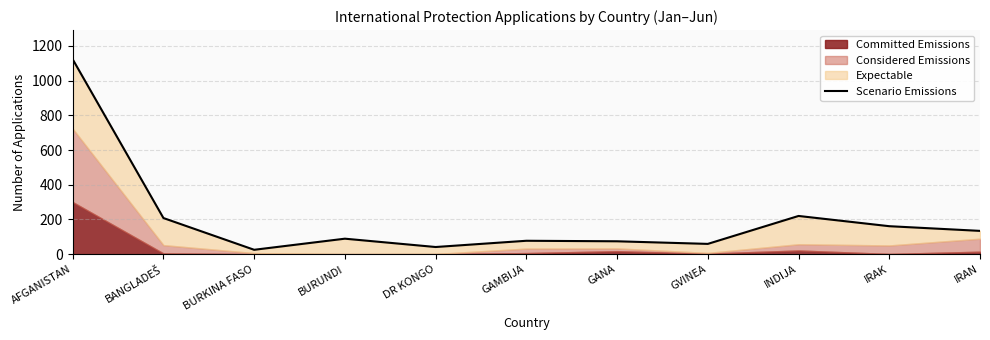

Where is the first local maximum?

BURUNDI